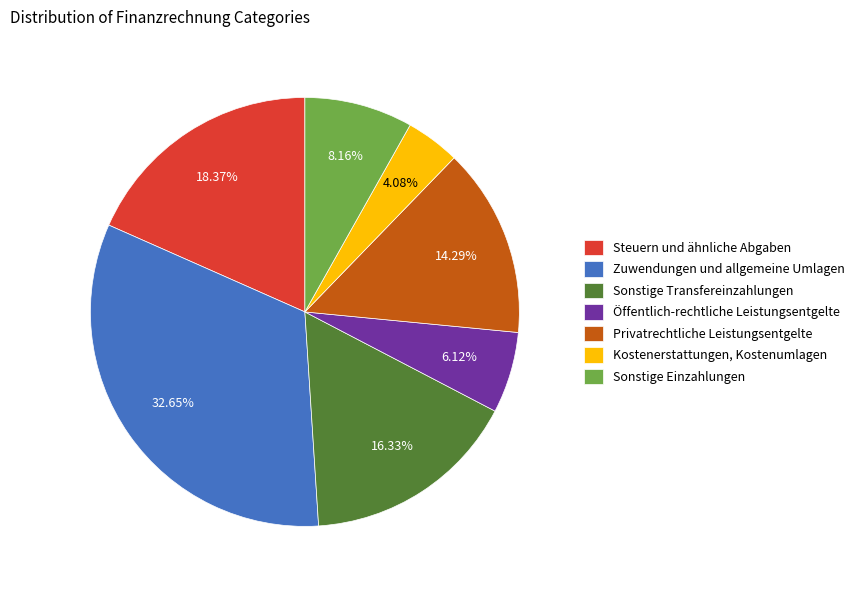

Between Sonstige Transfereinzahlungen and Privatrechtliche Leistungsentgelte, which is larger?

Sonstige Transfereinzahlungen